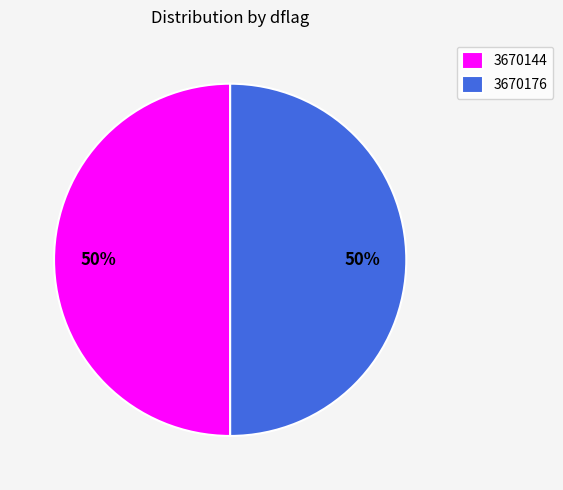

Do 3670144 and 3670176 together represent more than half of the pie?

Yes